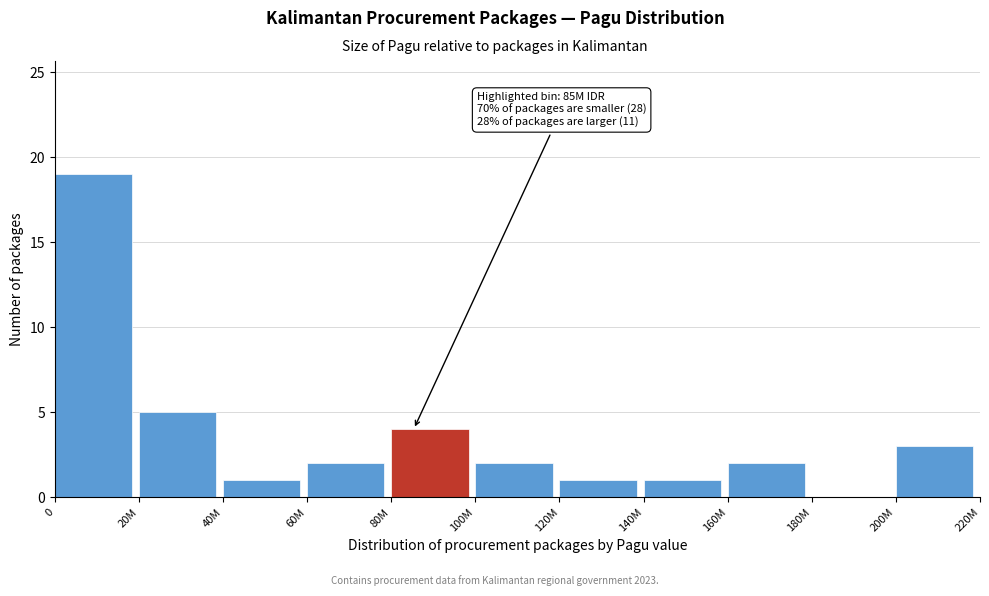

Reading right to left, list all the values displayed in this chart.

200M=3	180M=0	160M=2	140M=1	120M=1	100M=2	80M=4	60M=2	40M=1	20M=5	0=19